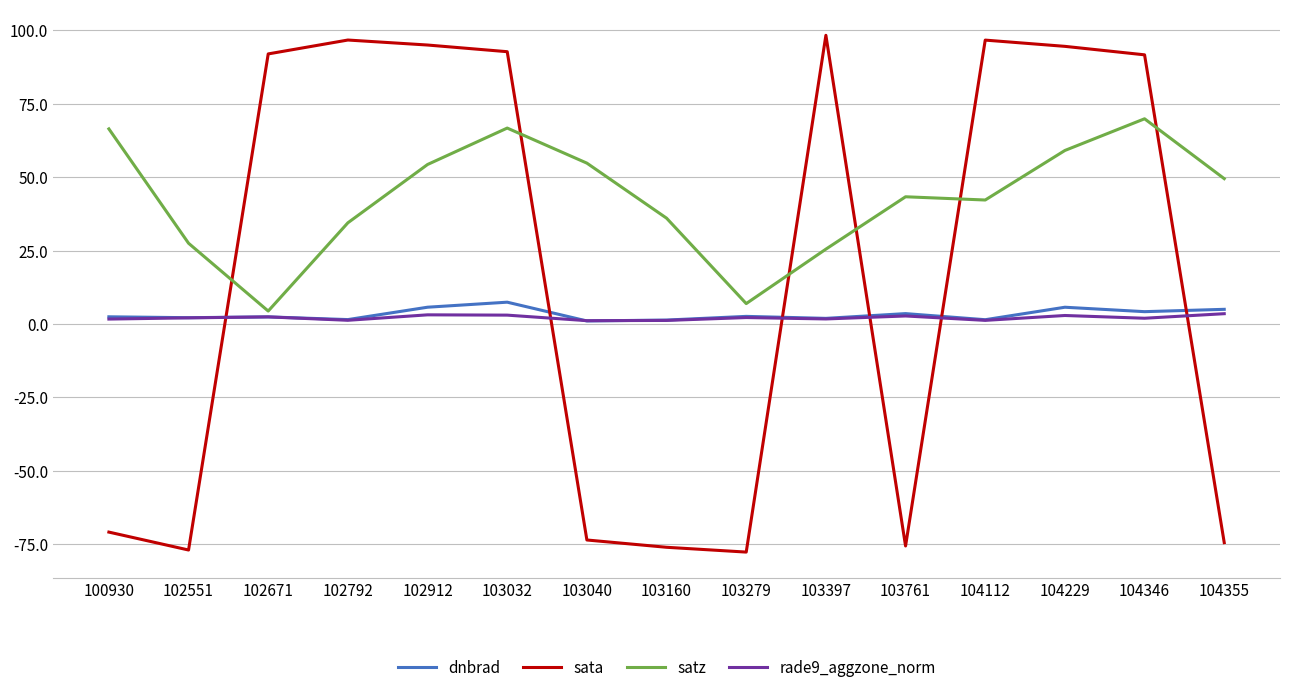

Is it true that dnbrad equals 4.2 at 104346?

True